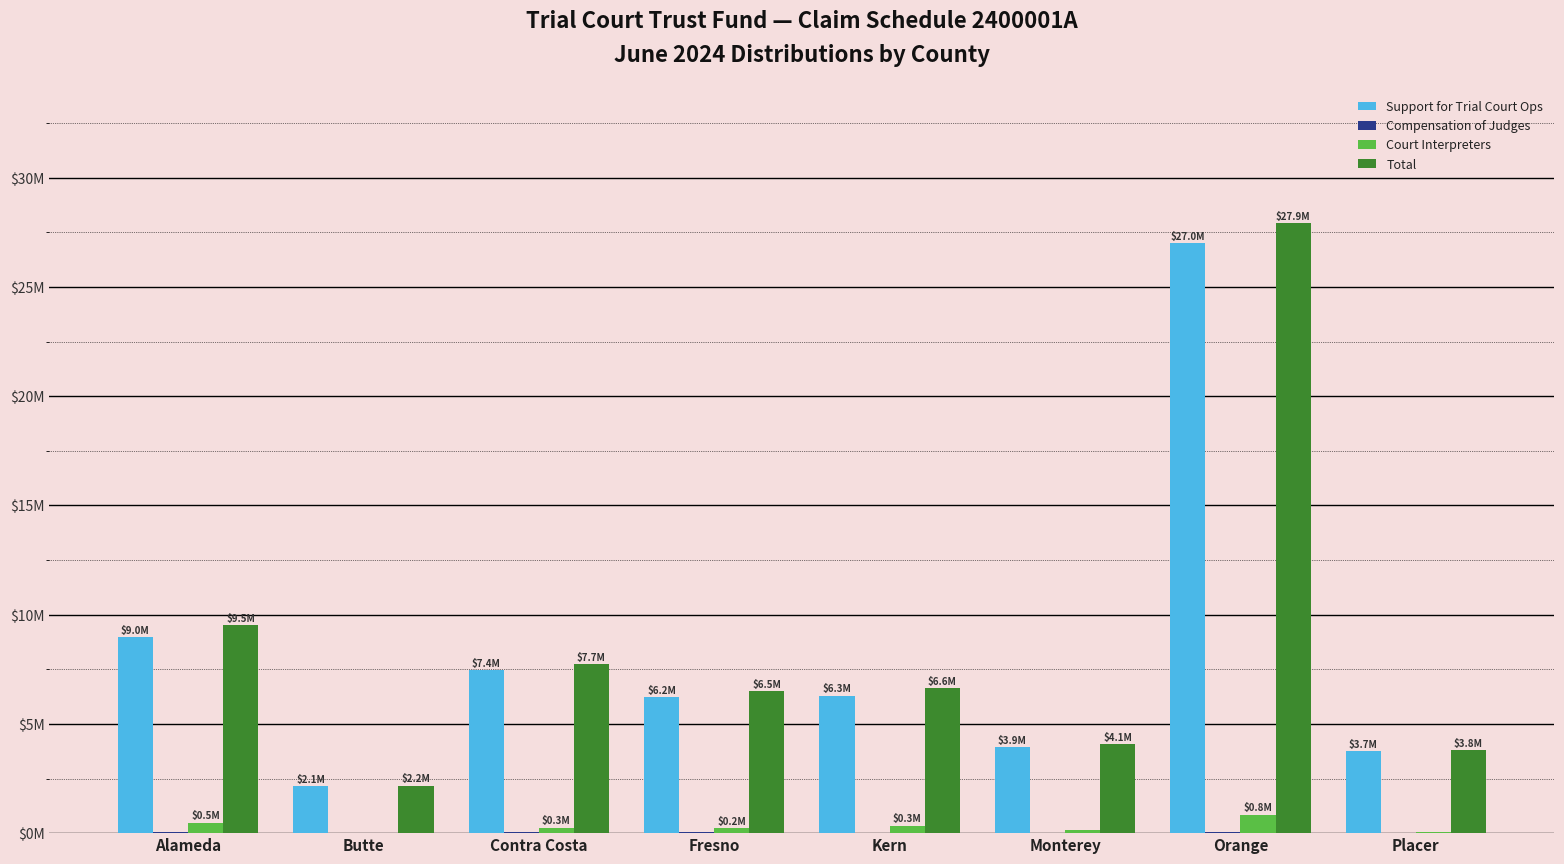

What is the minimum value for Total?

2178674.8